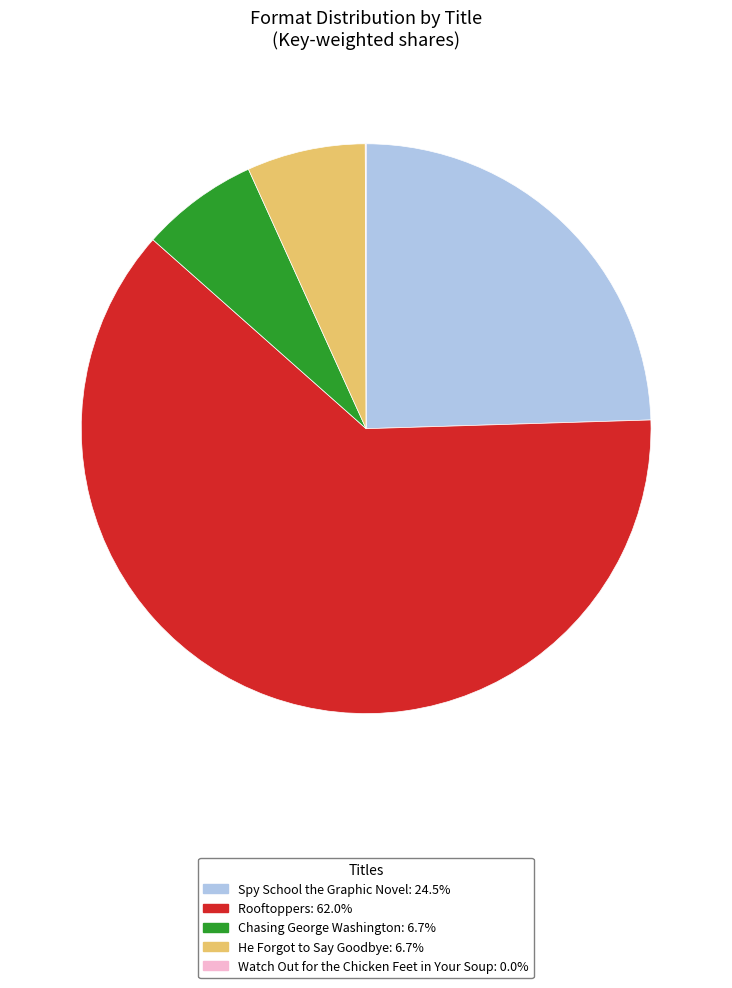

Is there a majority slice in this chart?

Yes